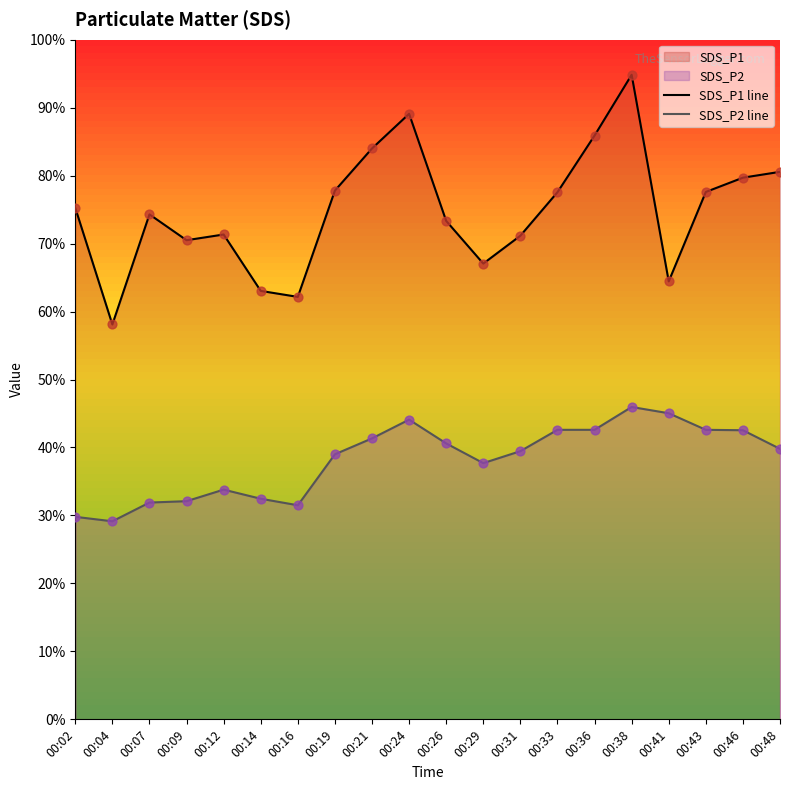

True or false: SDS_P2 line and SDS_P1 line intersect in this chart.

False